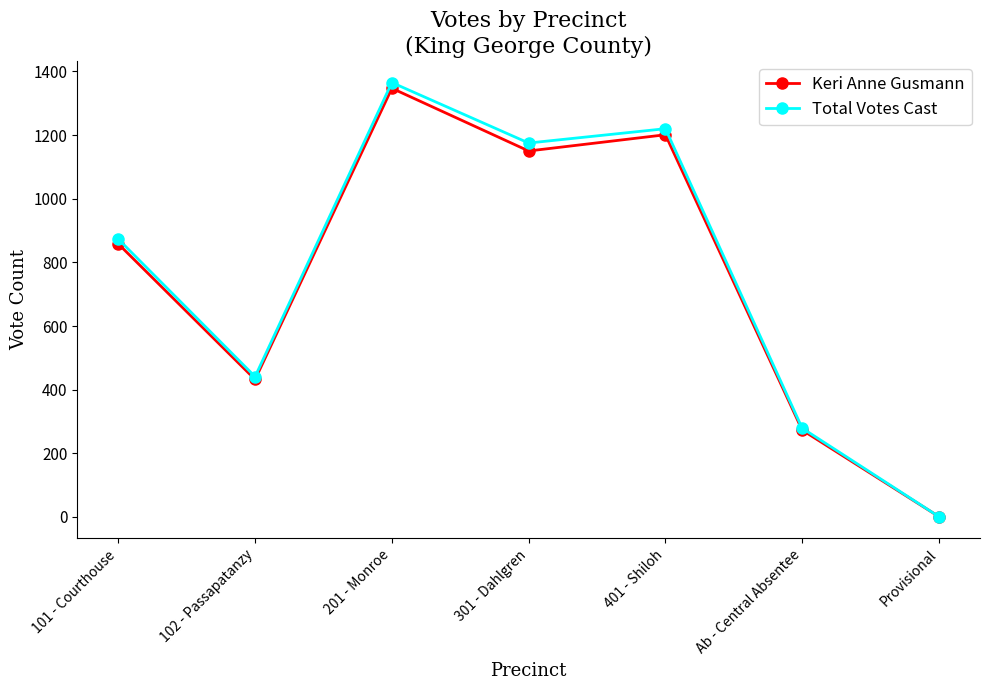

Count the number of categories in the chart.

7